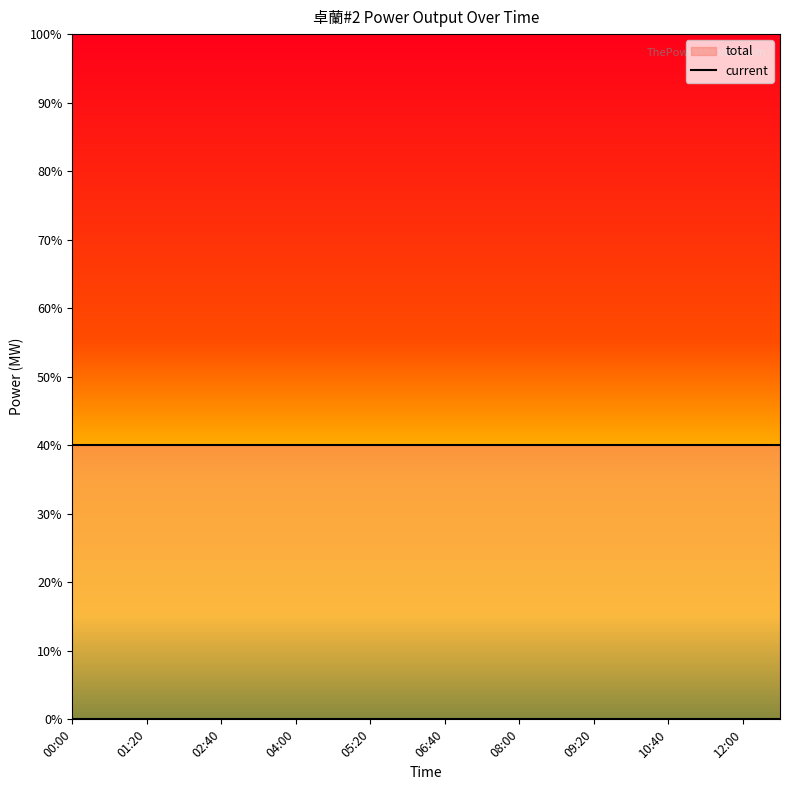

At which label does current reach its minimum?

00:00